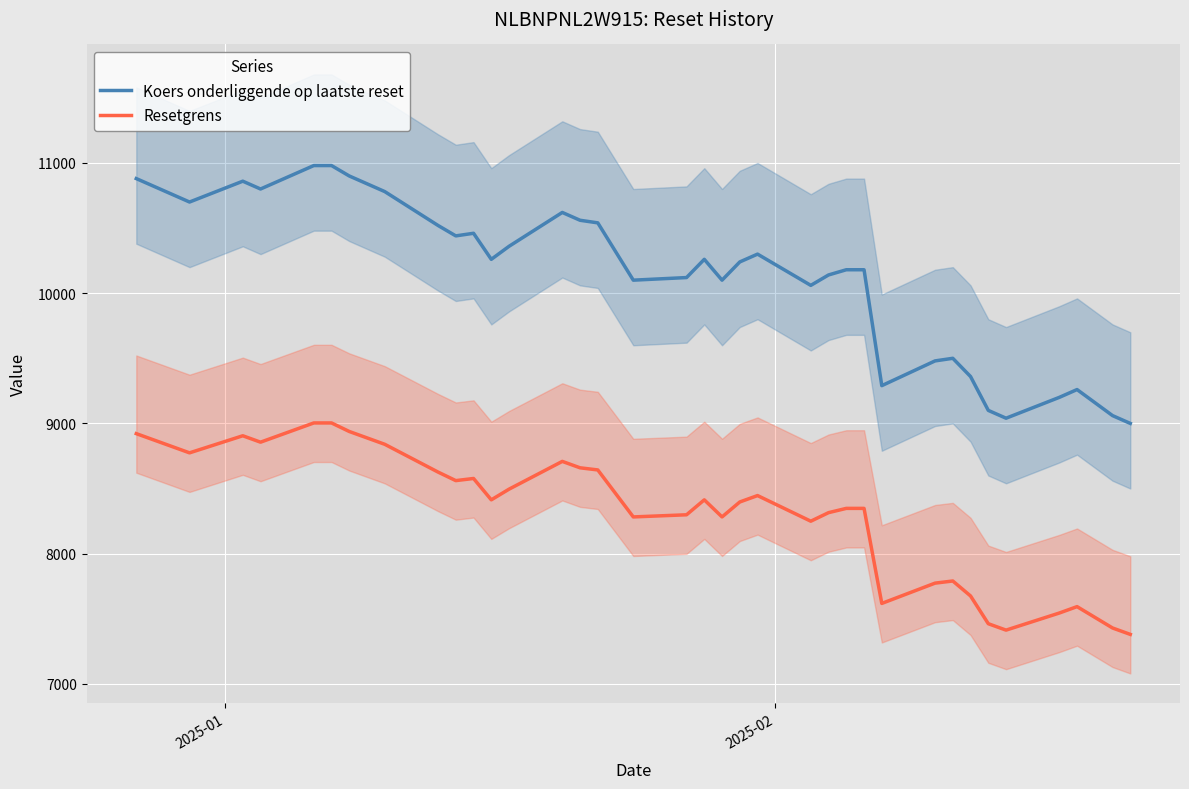

Reading left to right, transcribe all the data shown in this chart.

Koers onderliggende op laatste reset: 10880.0	10700.0	10860.0	10800.0	10980.0	10980.0	10900.0	10840.0	10780.0	10520.0	10440.0	10460.0	10260.0	10360.0	10620.0	10560.0	10540.0	10100.0	10120.0	10260.0	10100.0	10240.0	10300.0	10060.0	10140.0	10180.0	10180.0	9290.0	9480.0	9500.0	9360.0	9100.0	9040.0	9200.0	9260.0	9160.0	9060.0	9000.0
Resetgrens: 8921.6	8774.0	8905.2	8856.0	9003.6	9003.6	8938.0	8888.8	8839.6	8626.4	8560.8	8577.2	8413.2	8495.2	8708.4	8659.2	8642.8	8282.0	8298.4	8413.2	8282.0	8396.8	8446.0	8249.2	8314.8	8347.6	8347.6	7617.8	7773.6	7790.0	7675.2	7462.0	7412.8	7544.0	7593.2	7511.2	7429.2	7380.0